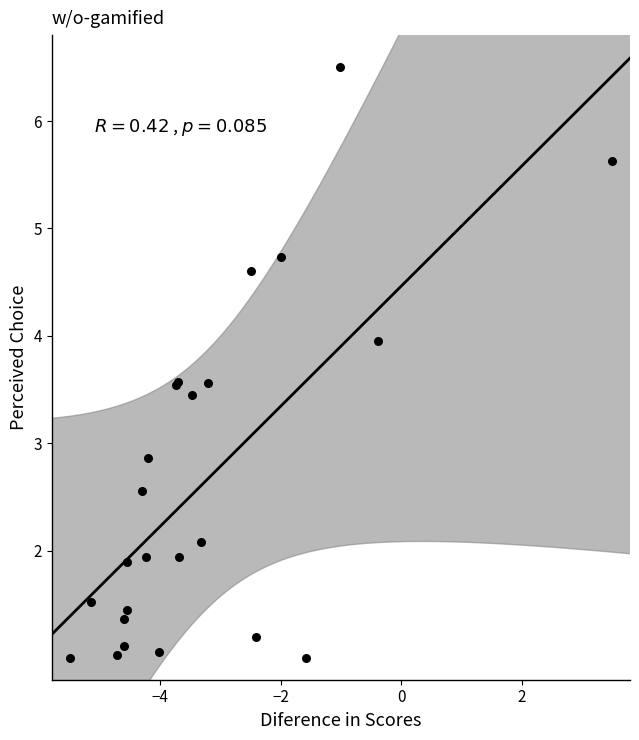

What Y value in the scatter plot is closest to 3?

2.9